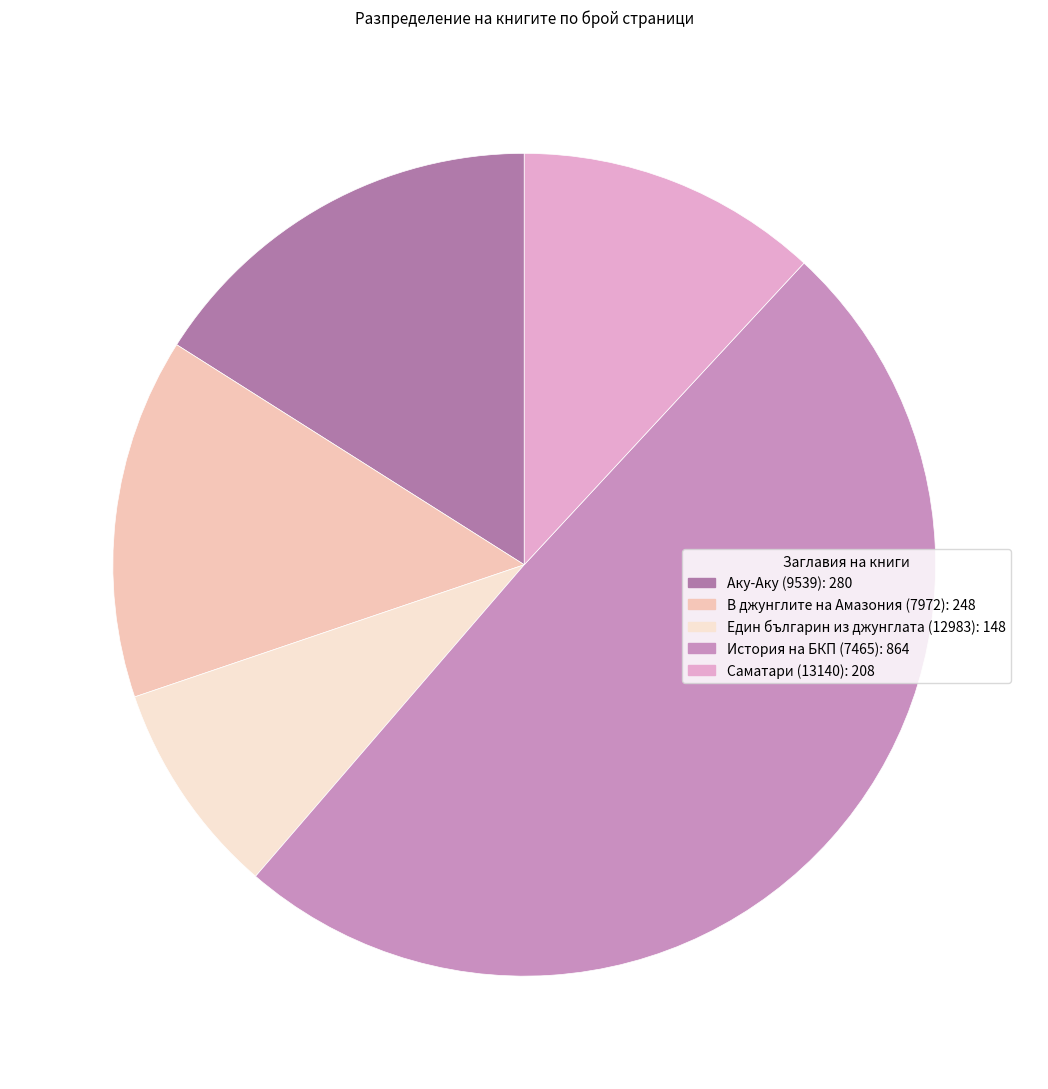

What is the change in value from Един българин из джунглата (12983) to Саматари (13140)?

+60